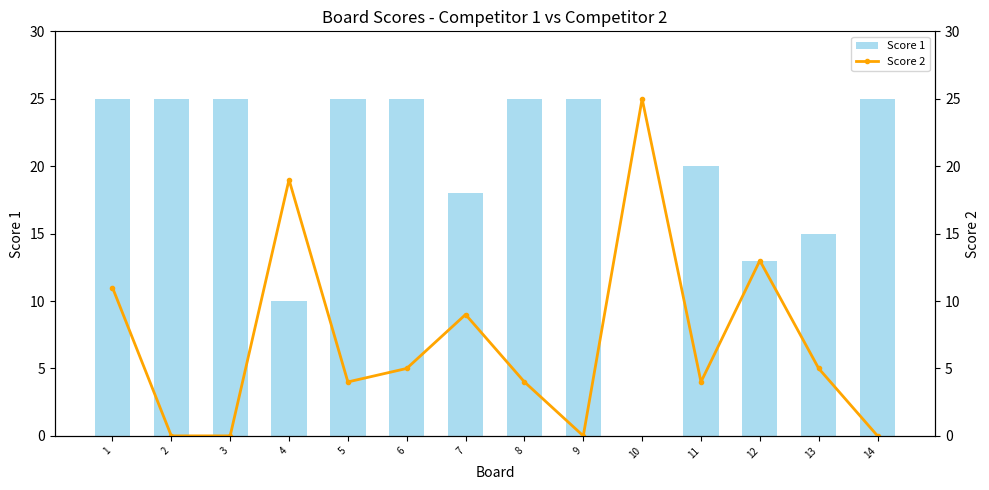

What is the average value of the Score 2 series?

7